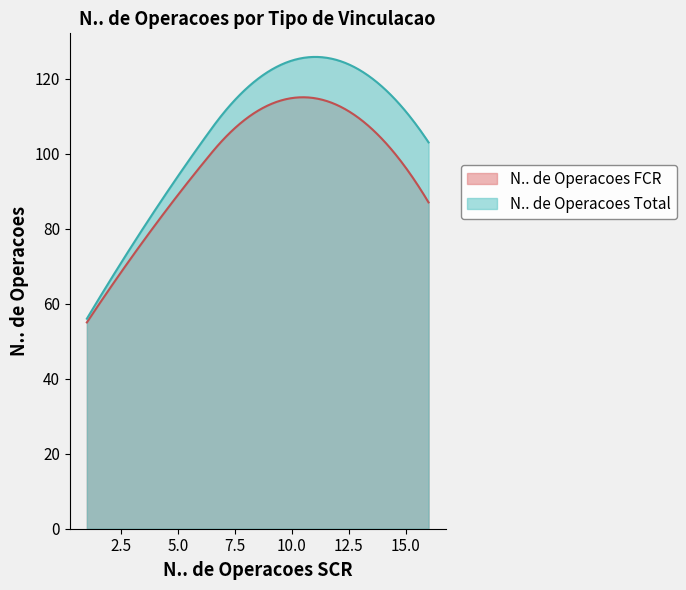

Does the chart display data point markers on the line(s)?

No